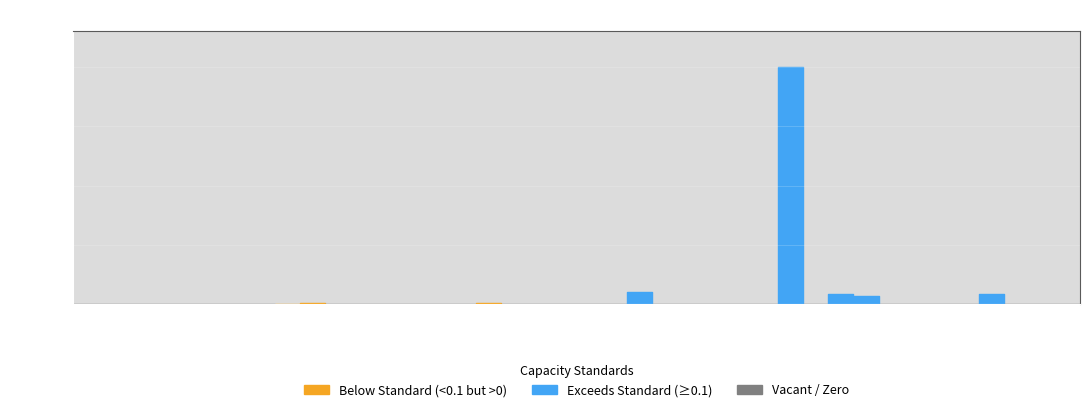

What is the greatest value displayed?

3.6